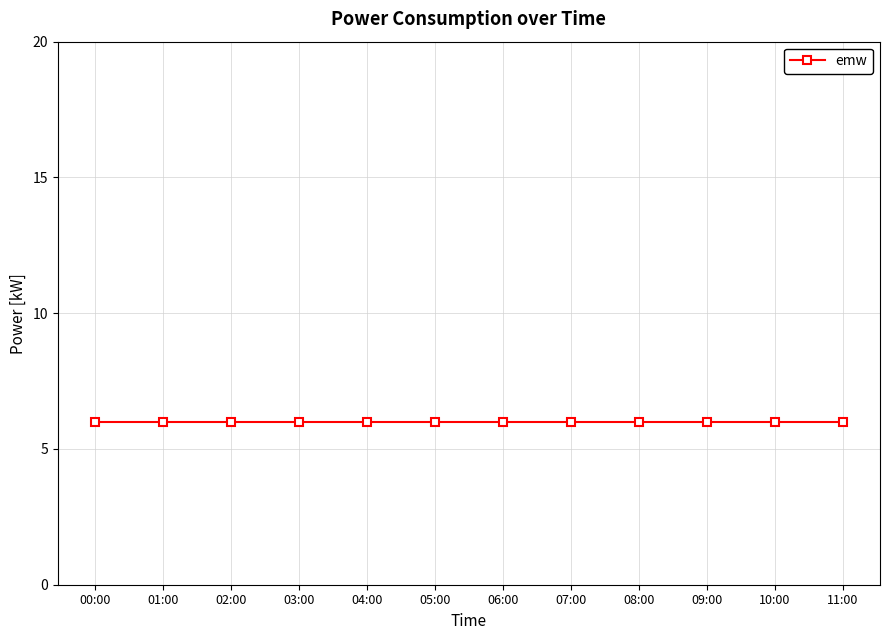

Is it true that the value at 01:01 is 10?

False